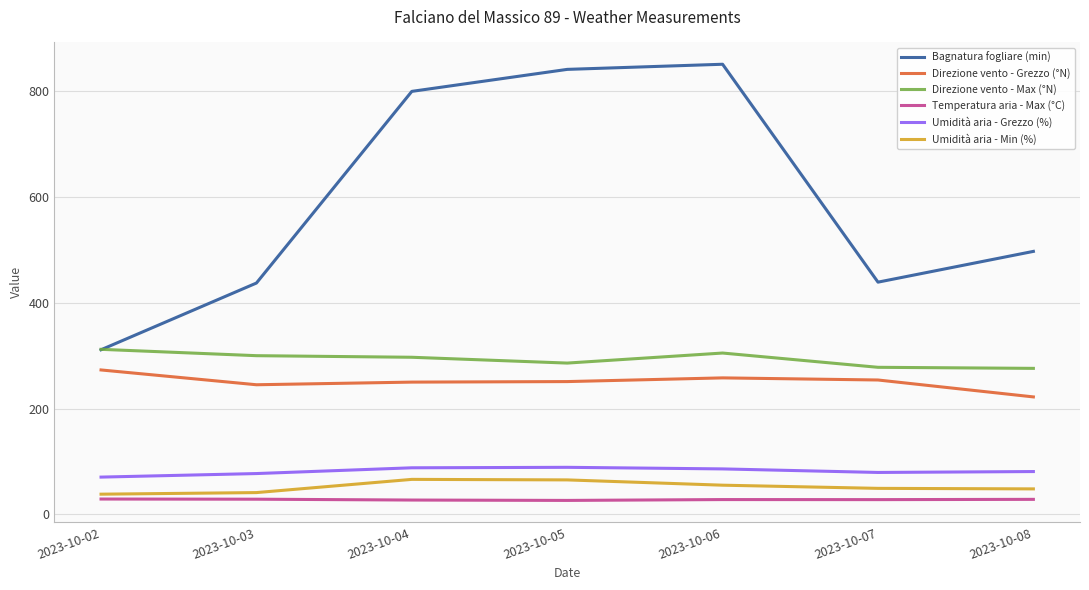

What is the lowest value of the Direzione vento - Max (°N) series?

276.0